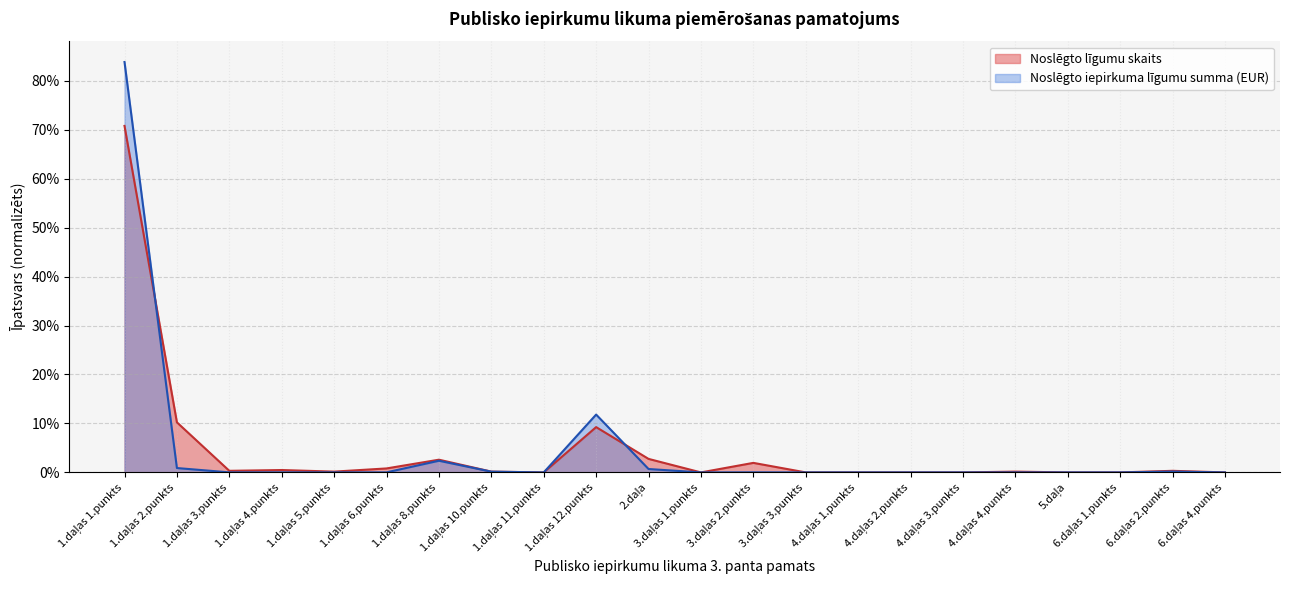

The value of Noslēgto līgumu skaits at 3.daļas 3.punkts is 0.0. True or false?

True